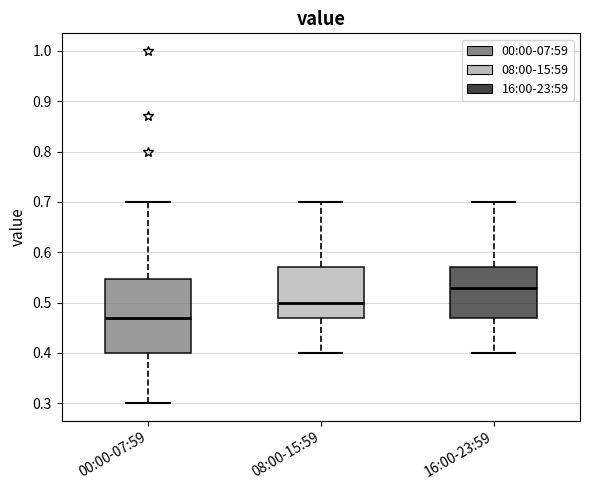

Which box is the tallest, from its lower edge to its upper edge?

00:00-07:59